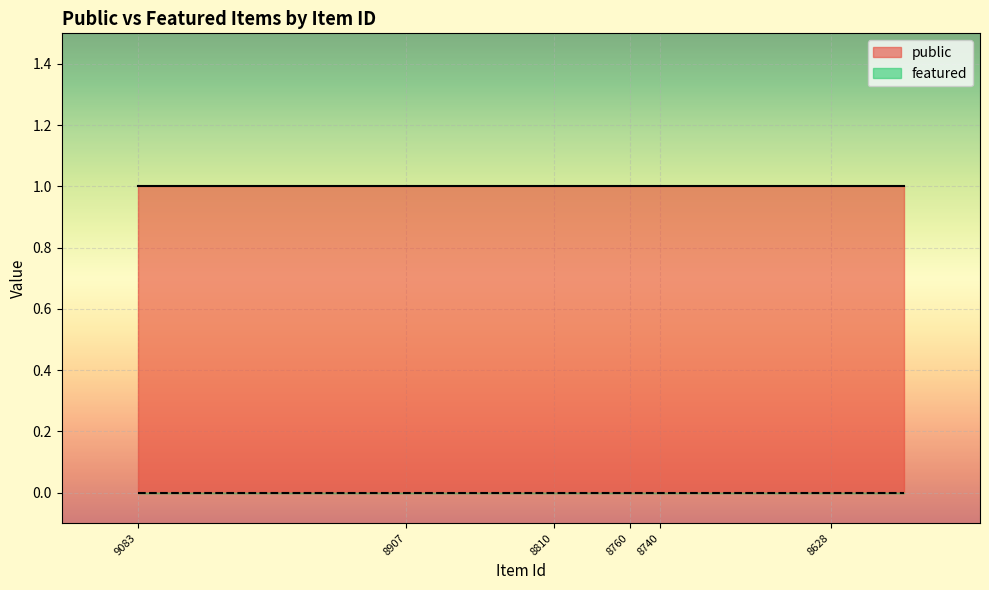

What value does the public series have at 8628?

1